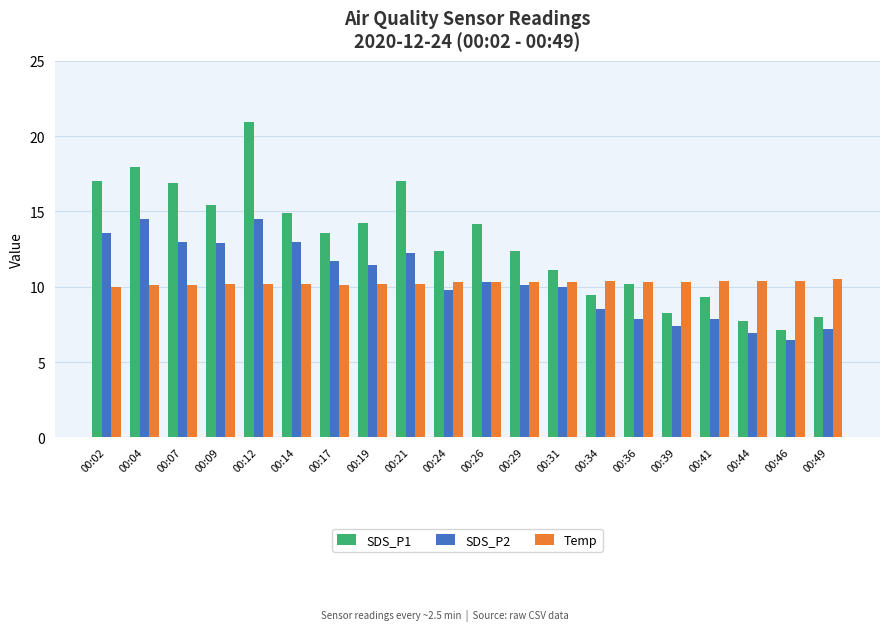

List the series in order of their peak value, lowest first.

Temp, SDS_P2, SDS_P1